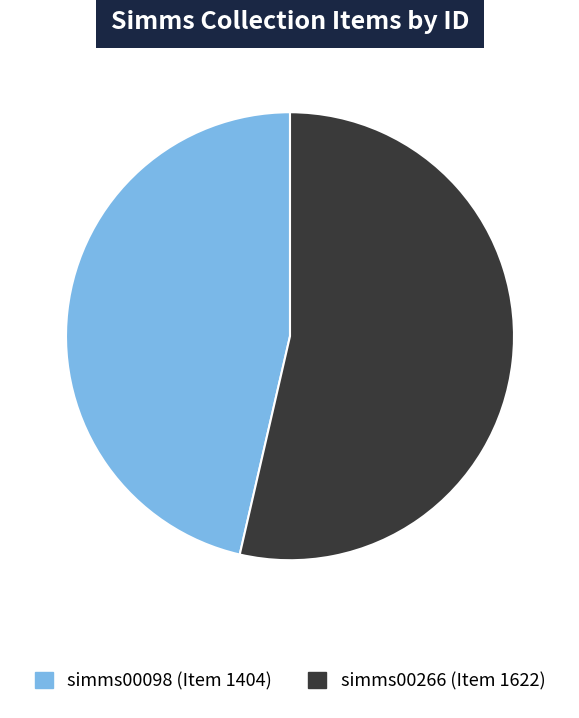

Which category has the biggest portion of the pie?

simms00266 (Item 1622)